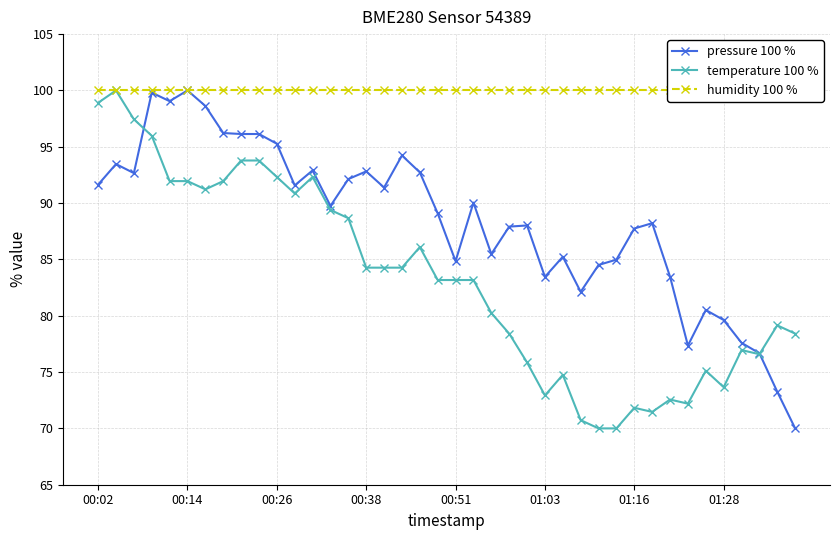

What are all the series names shown in the legend?

pressure 100 %, temperature 100 %, humidity 100 %